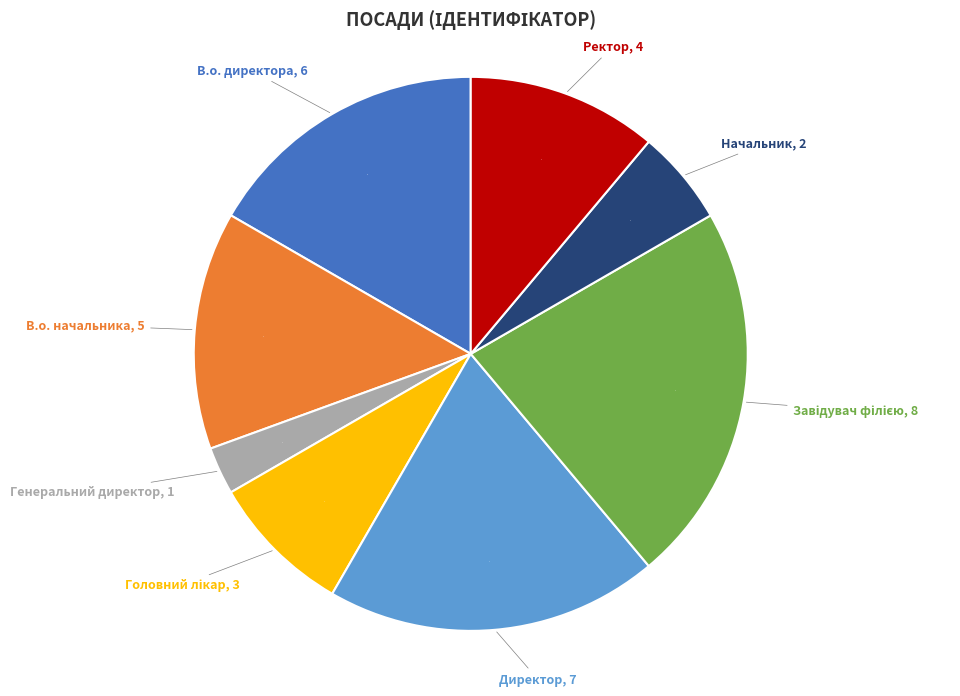

What is the ratio of the value at Начальник to the value at В.о. директора?

0.3